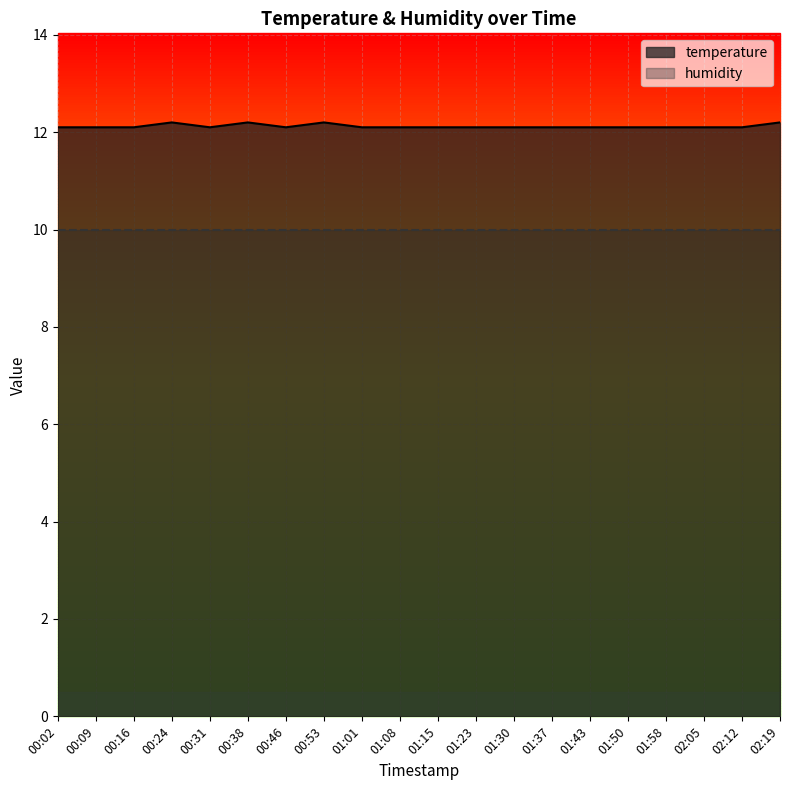

Between 01:50 and 01:01, which is larger?

01:50